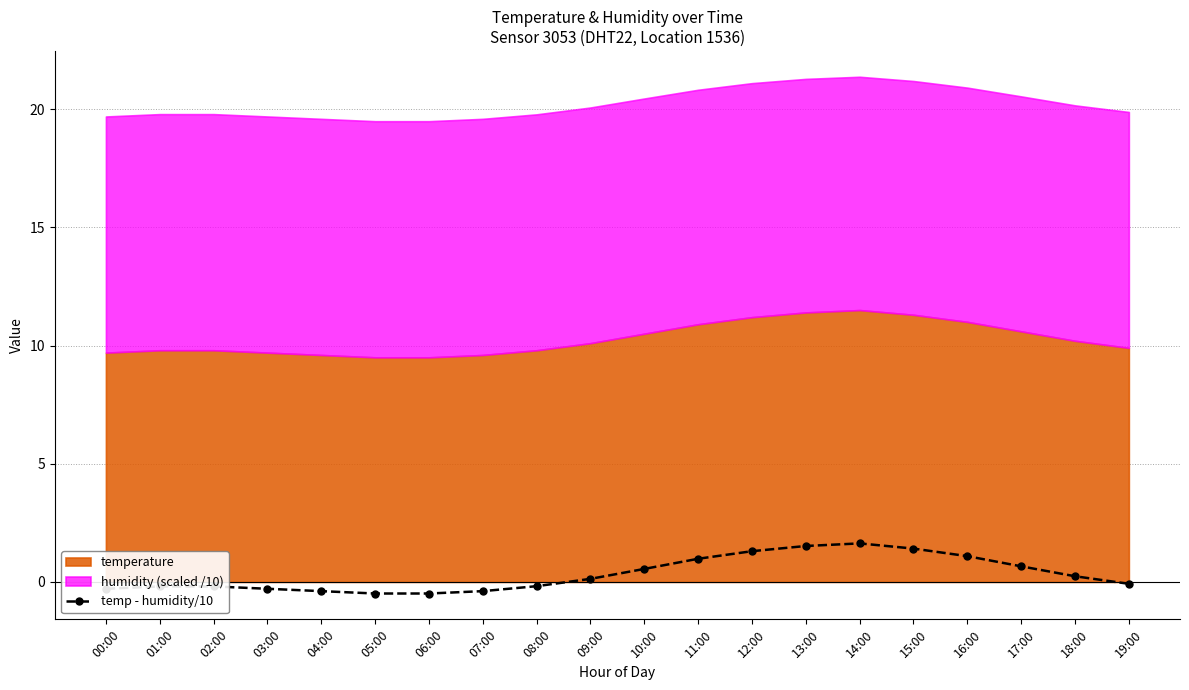

Reading left to right, transcribe all the data shown in this chart.

-0.3	-0.2	-0.2	-0.3	-0.4	-0.5	-0.5	-0.4	-0.2	0.1	0.6	1.0	1.3	1.5	1.6	1.4	1.1	0.7	0.2	-0.1